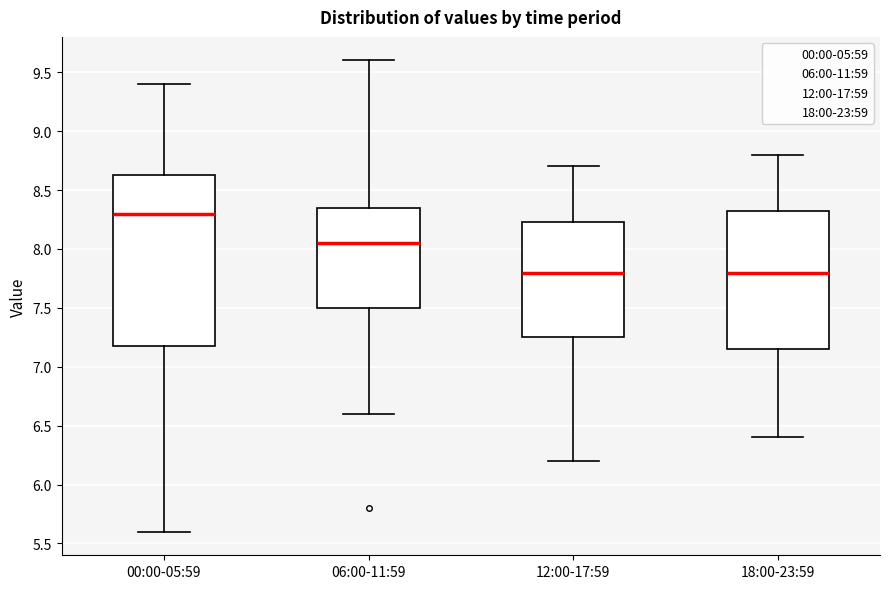

Reading left to right, read every box against the y-axis: the position of its median line, the range the box covers, and the ends of its whiskers. The values are not printed on the chart, so give them approximately, as read against the axis.

00:00-05:59: median 8.30, box 7.20 to 8.65, whiskers 5.60 to 9.40
06:00-11:59: median 8.05, box 7.50 to 8.35, whiskers 6.60 to 9.60
12:00-17:59: median 7.80, box 7.25 to 8.25, whiskers 6.20 to 8.70
18:00-23:59: median 7.80, box 7.15 to 8.35, whiskers 6.40 to 8.80